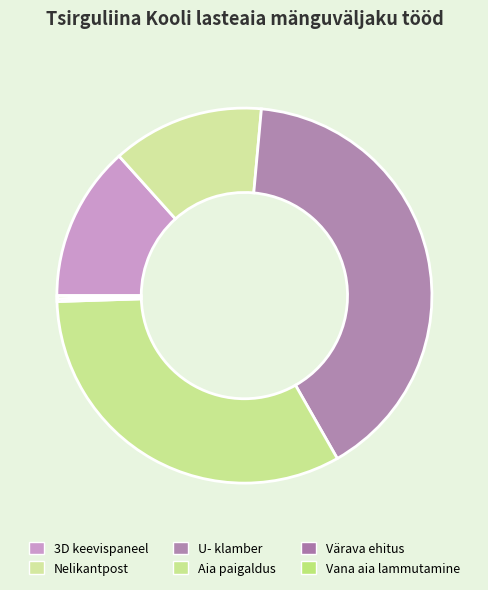

Is Aia paigaldus the majority of the pie?

No